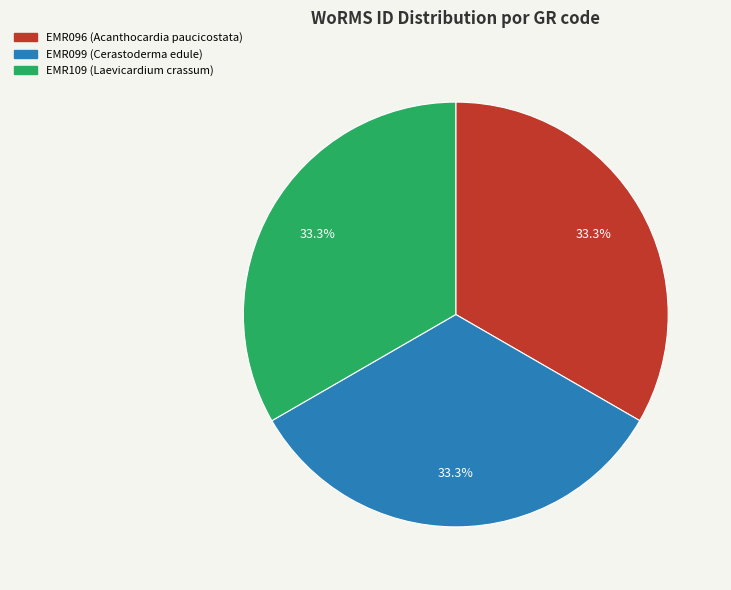

What percentage is the EMR099 (Cerastoderma edule) slice, to the nearest percent?

33%